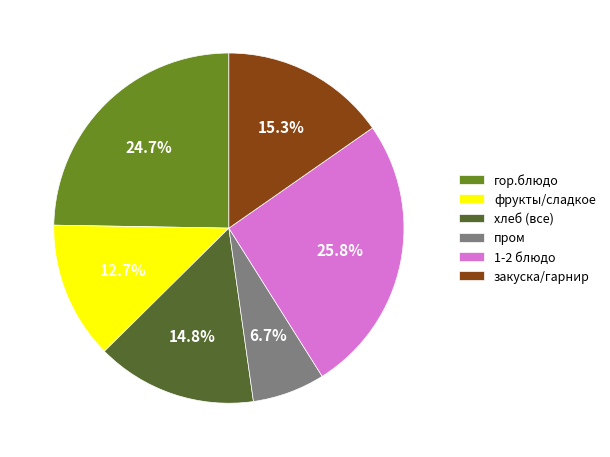

Which slice is the largest?

1-2 блюдо